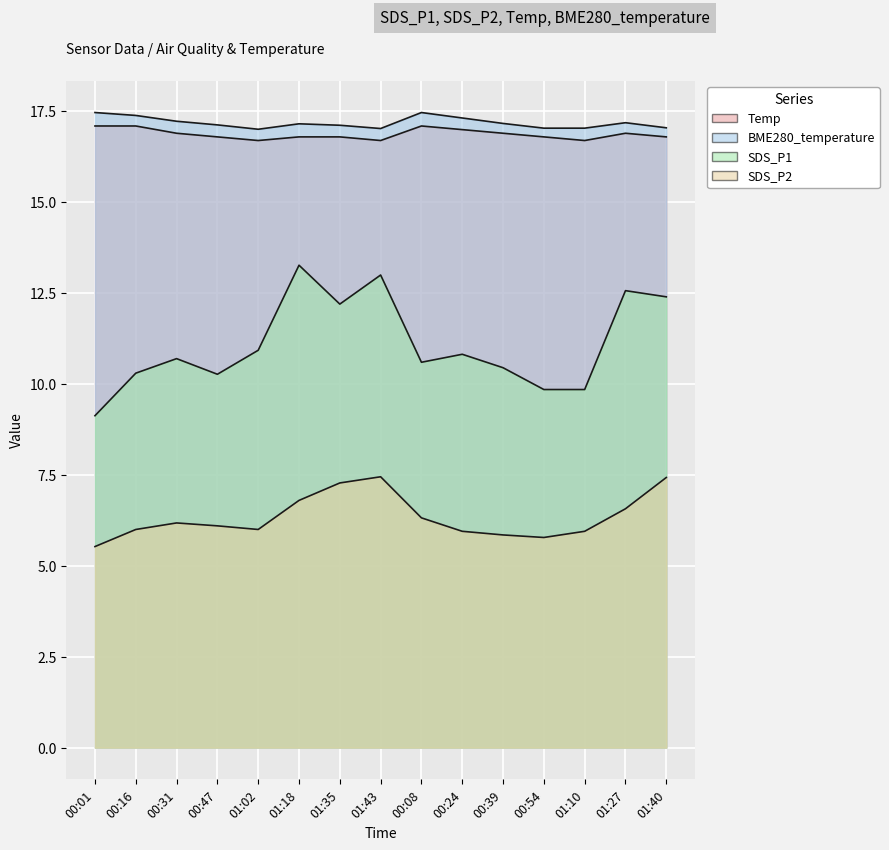

Reading left to right, transcribe all the data shown in this chart.

Temp: 17.1	17.1	16.9	16.8	16.7	16.8	16.8	16.7	17.1	17.0	16.9	16.8	16.7	16.9	16.8
BME280_temperature: 17.5	17.4	17.2	17.1	17.0	17.2	17.1	17.0	17.5	17.3	17.2	17.0	17.0	17.2	17.1
SDS_P1: 9.1	10.3	10.7	10.3	10.9	13.3	12.2	13.0	10.6	10.8	10.4	9.8	9.8	12.6	12.4
SDS_P2: 5.5	6.0	6.2	6.1	6.0	6.8	7.3	7.5	6.3	6.0	5.8	5.8	6.0	6.6	7.4